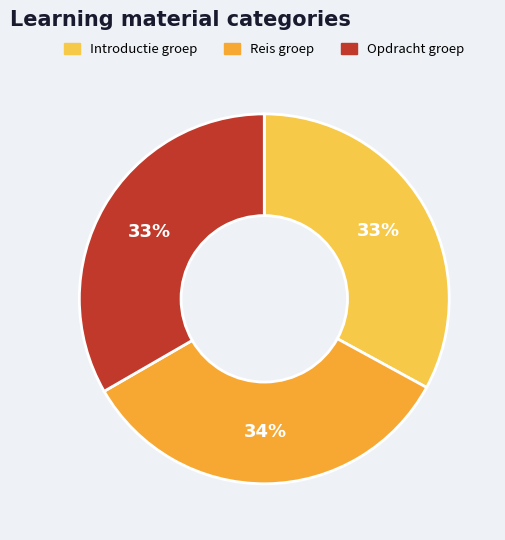

How many segments does this pie chart have?

3